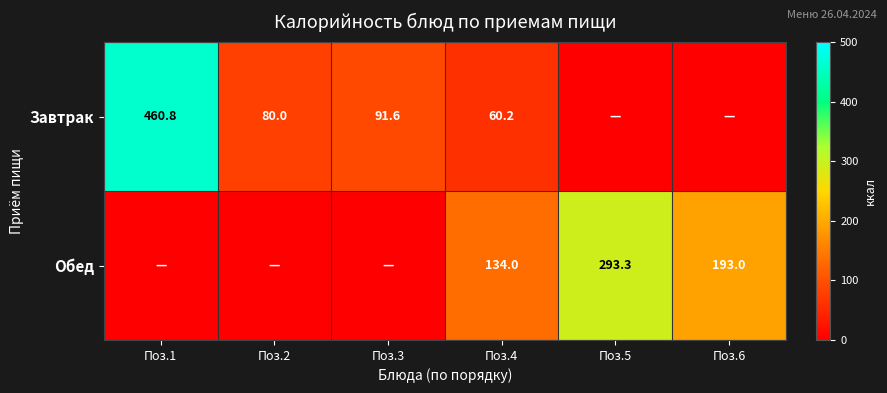

What is the sum of the Завтрак values at Поз.3 and Поз.4?

151.8